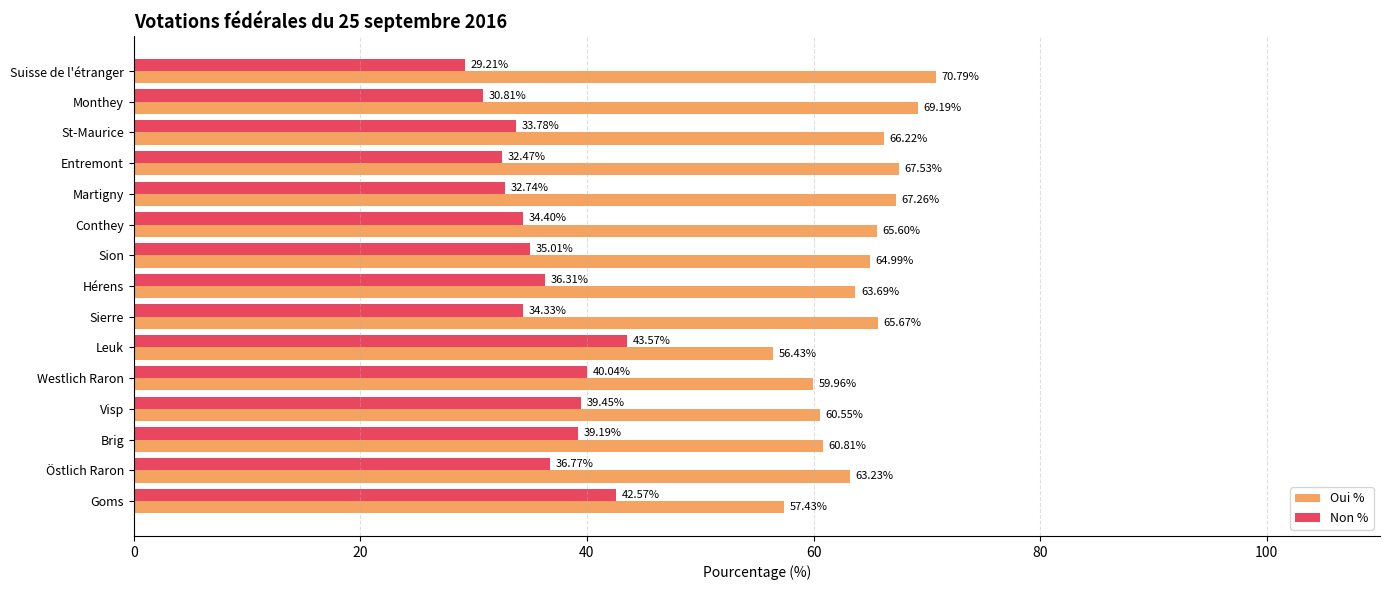

Which category has the highest value in the Non % series?

Leuk